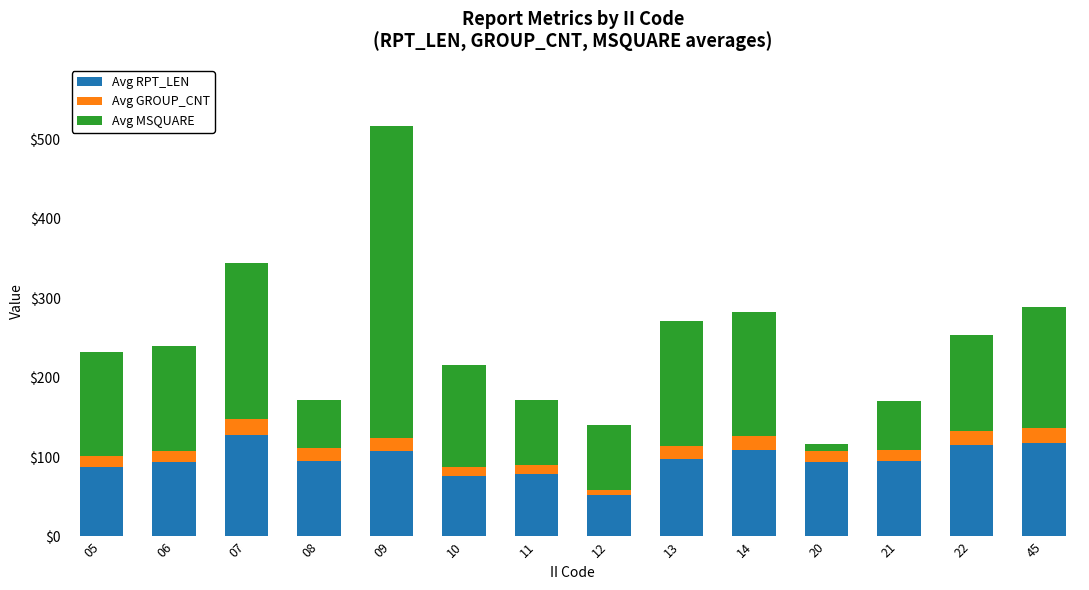

At which category is the sum across all series the highest?

09